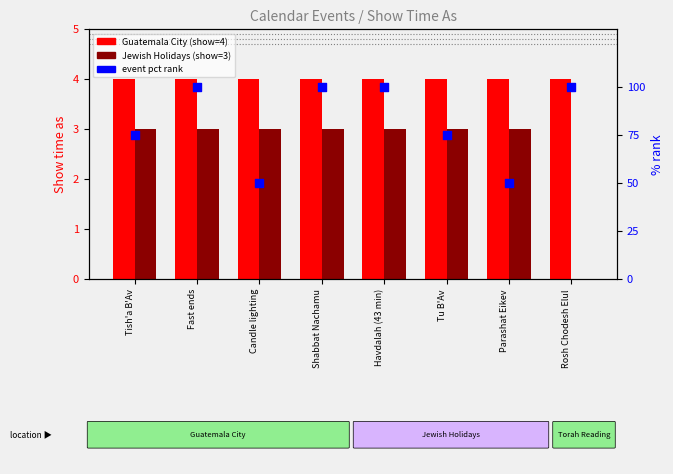

At which category is the sum across all series the highest?

Fast ends